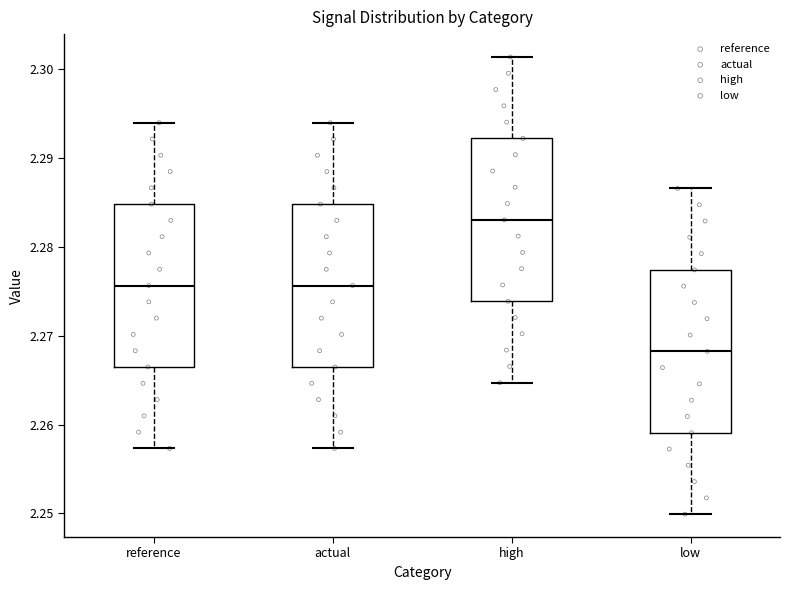

Which box's median line is the lowest?

low